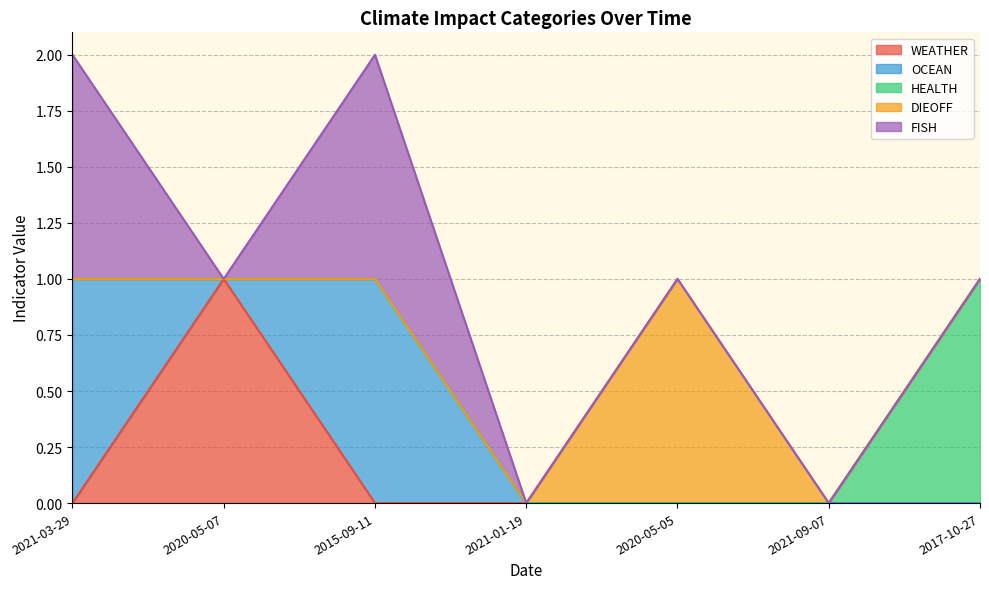

True or false: OCEAN has a value of -1 at 2020-05-07.

False